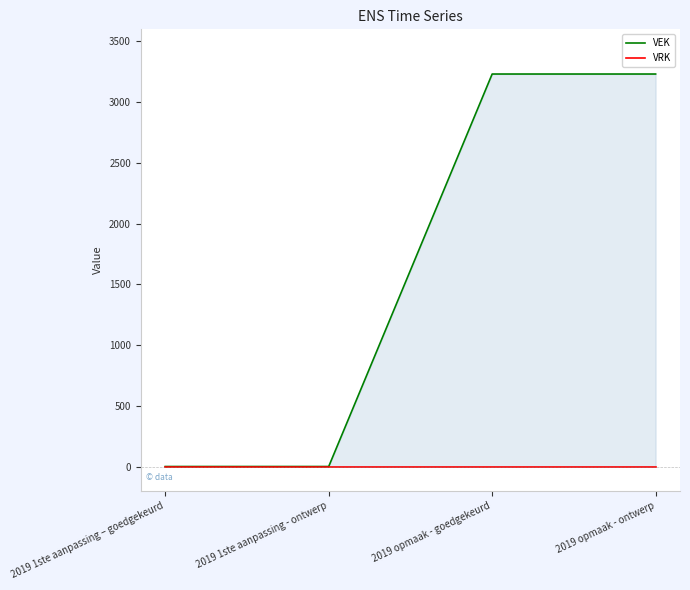

True or false: VRK and VEK cross at least once.

False